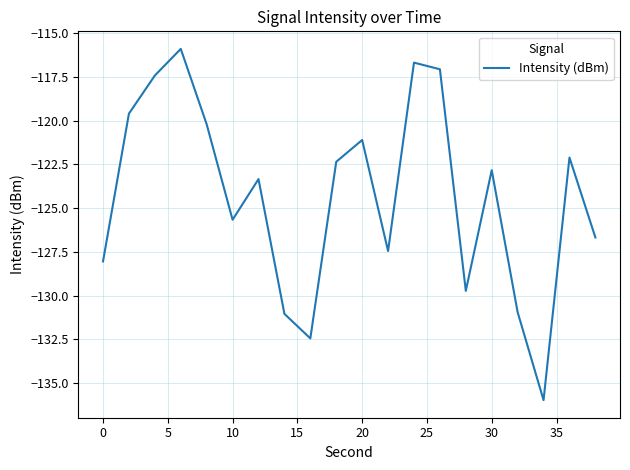

Reading right to left, list all the values displayed in this chart.

-126.7	-122.1	-136.0	-130.9	-122.8	-129.7	-117.1	-116.7	-127.5	-121.1	-122.3	-132.4	-131.0	-123.3	-125.7	-120.2	-115.9	-117.4	-119.6	-128.0